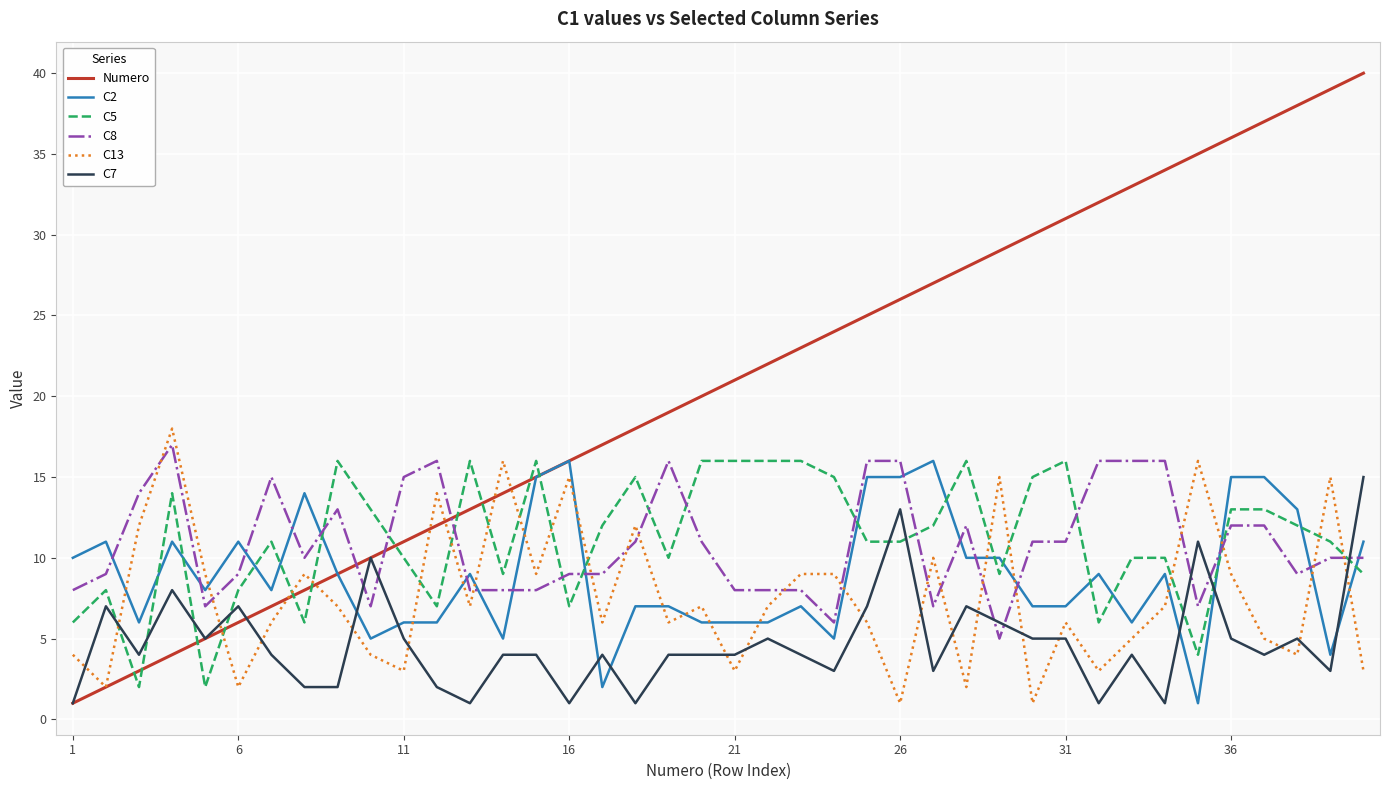

True or false: C13 and C7 intersect in this chart.

True